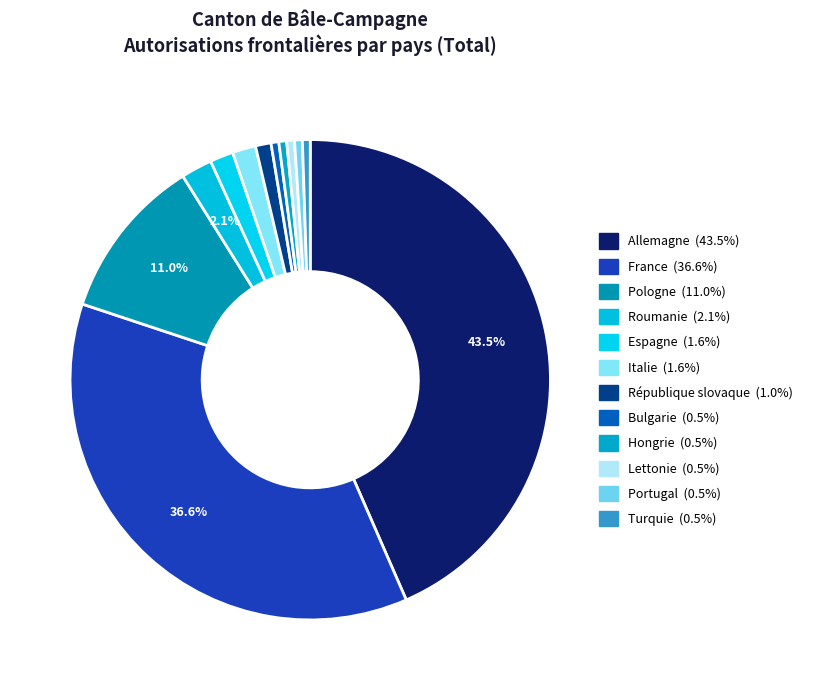

True or false: République slovaque accounts for 1% of the total.

True